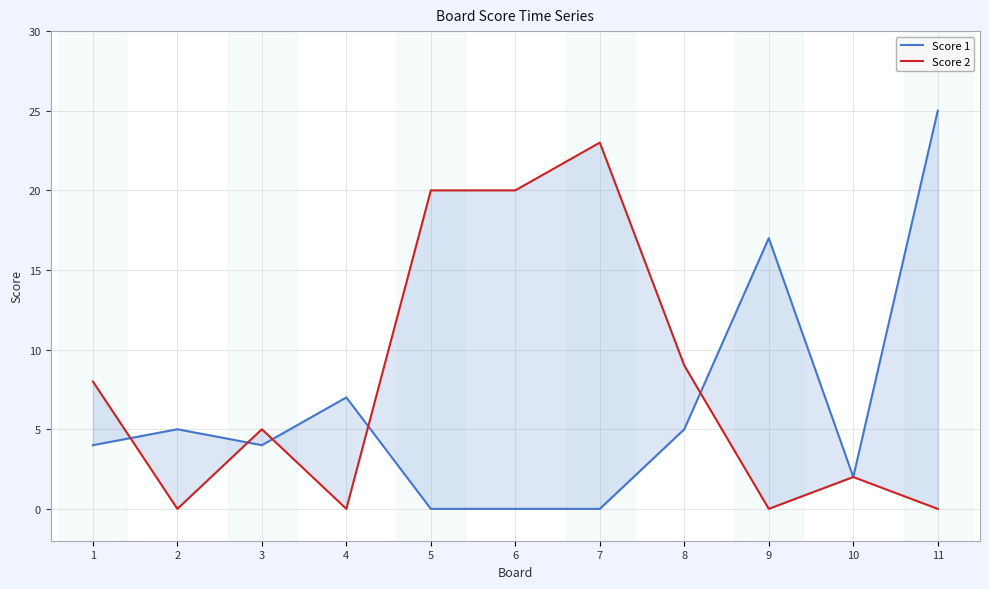

Is it true that Score 2 equals 0 at 9?

True